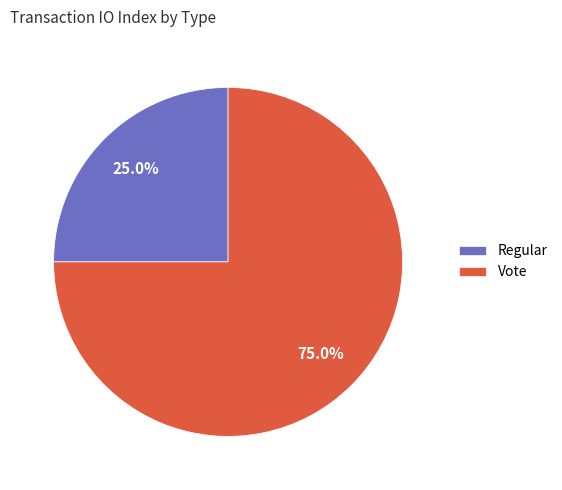

The Regular slice represents 12% of the pie. True or false?

False